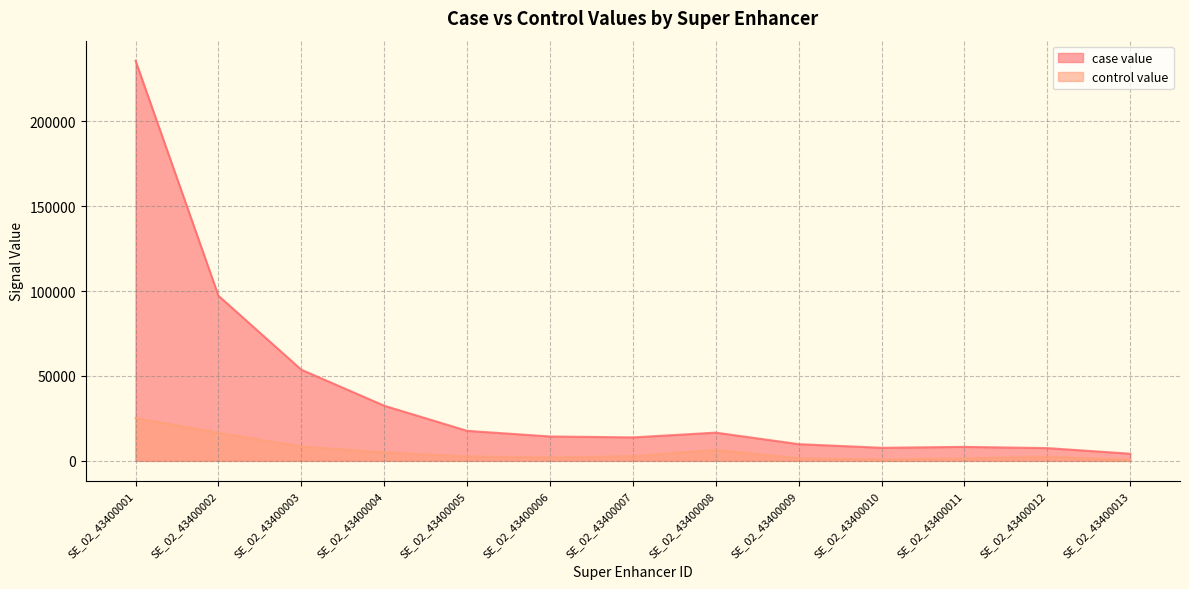

Count the number of categories in the chart.

13